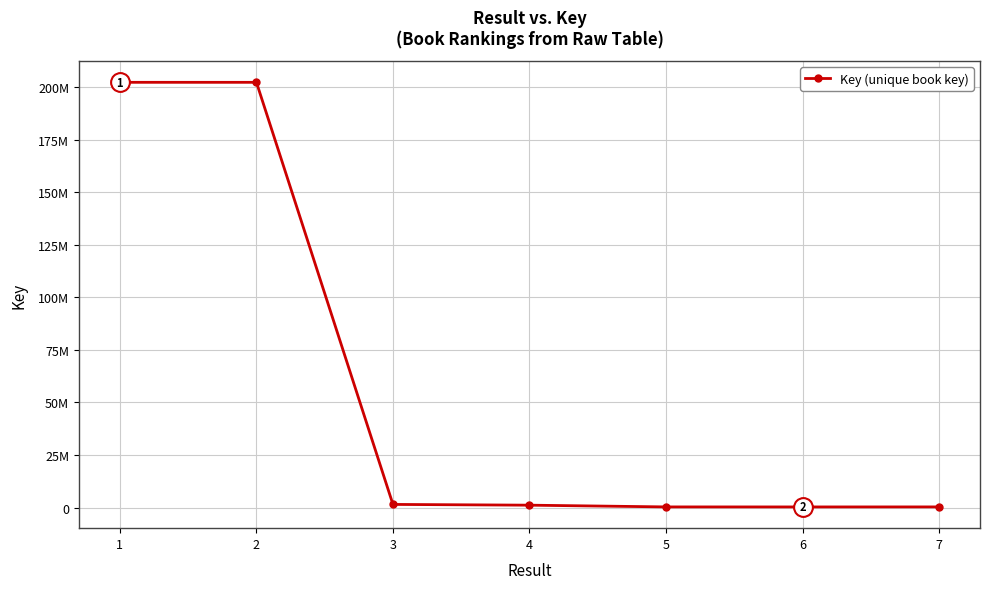

Does the chart have visible grid lines?

Yes